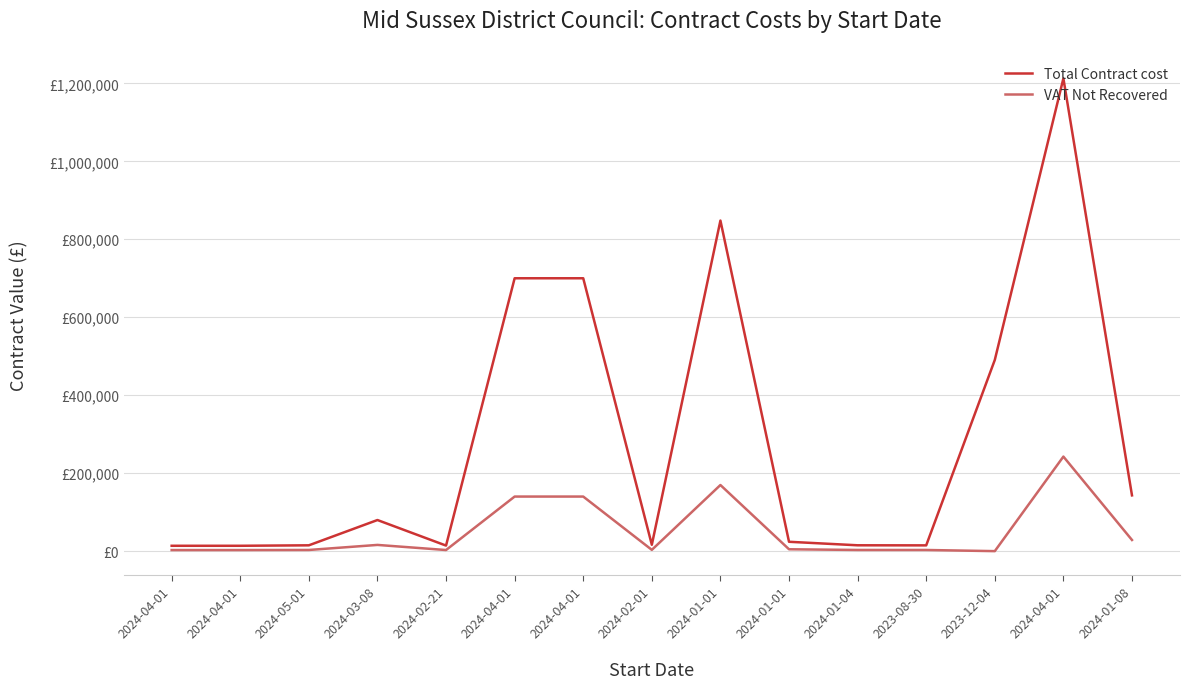

What is the value of the Total Contract cost point at the 13th from the left?

490466.0